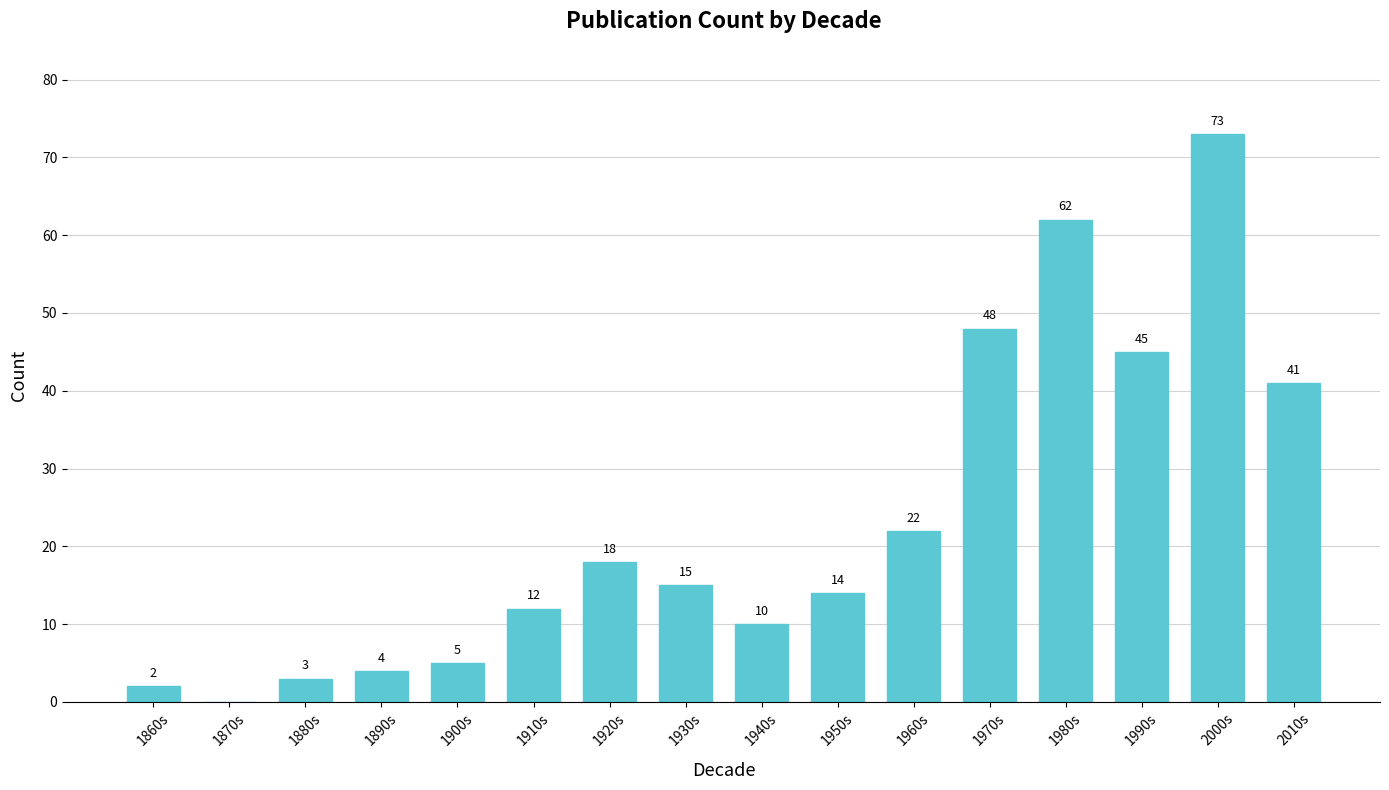

Reading left to right, list all the values displayed in this chart.

1860s=2	1870s=0	1880s=3	1890s=4	1900s=5	1910s=12	1920s=18	1930s=15	1940s=10	1950s=14	1960s=22	1970s=48	1980s=62	1990s=45	2000s=73	2010s=41